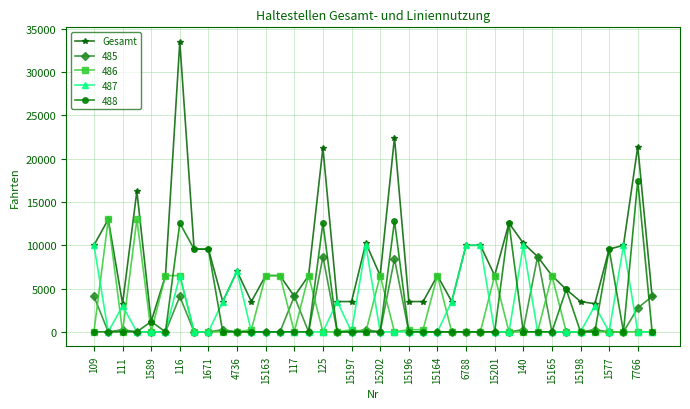

Which series has the largest total across all categories?

Gesamt